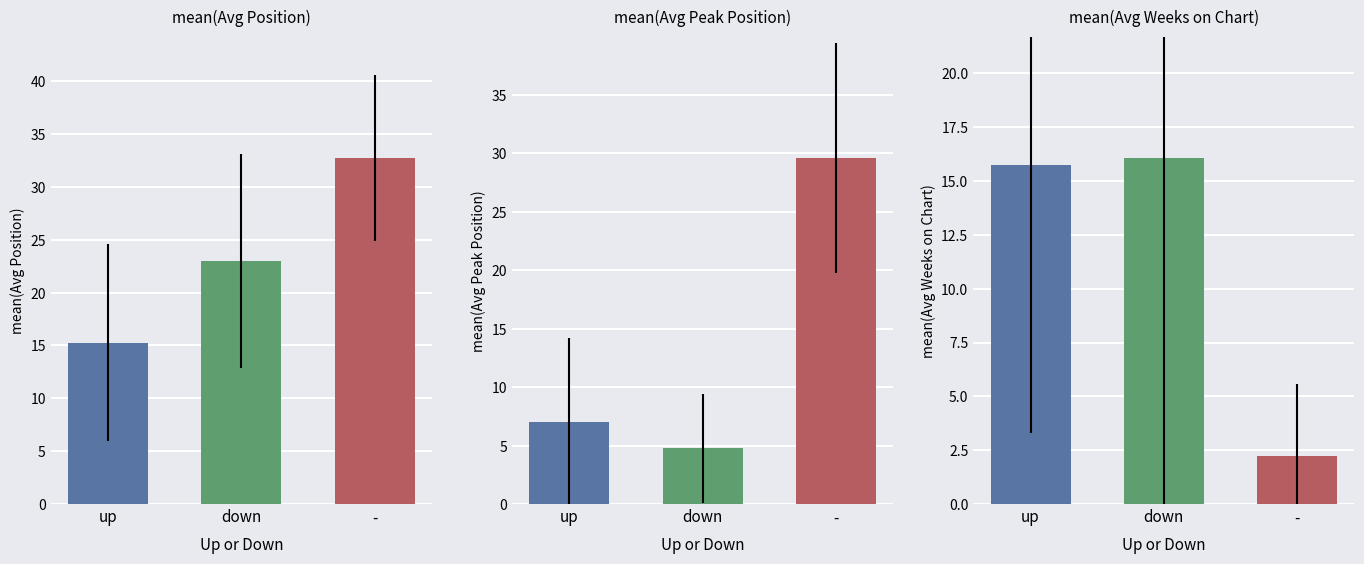

Count the number of data series in this chart.

3